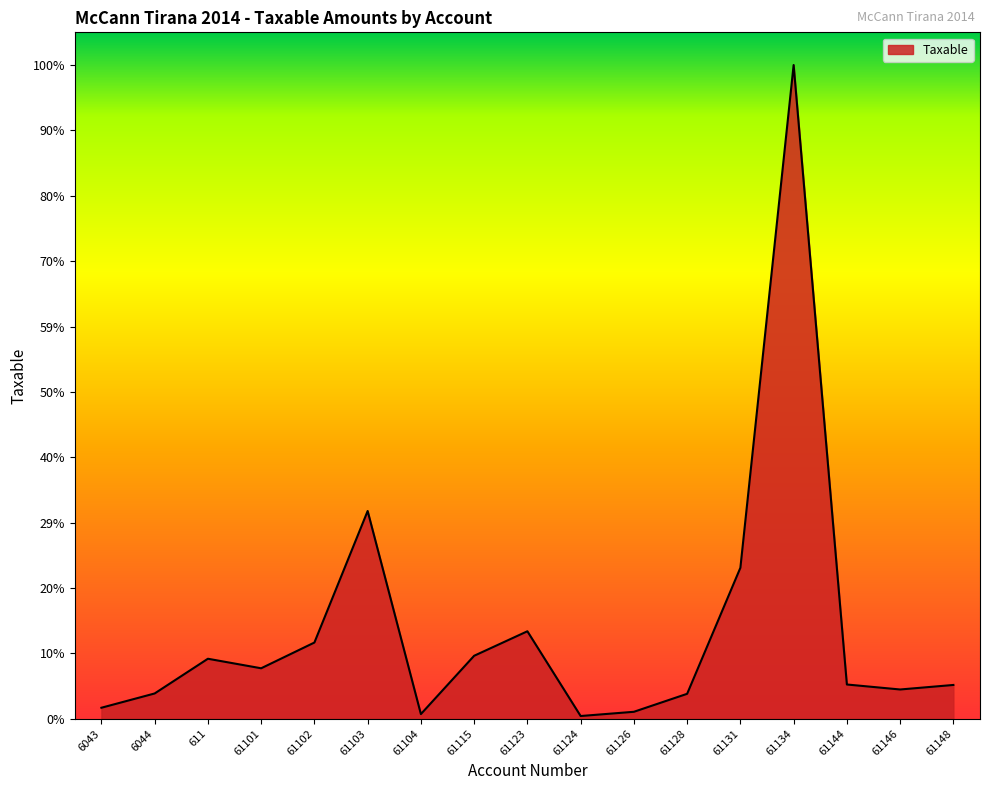

Reading left to right, list all the values displayed in this chart.

6043=250227.1	6044=575296.9	611=1366068.5	61101=1149043.7	61102=1735151.5	61103=4731146.9	61104=105900.0	61115=1433753.2	61123=1991862.2	61124=61813.2	61126=157990.0	61128=567460.5	61131=3437988.5	61134=14887859.8	61144=779642.1	61146=666085.5	61148=769080.9